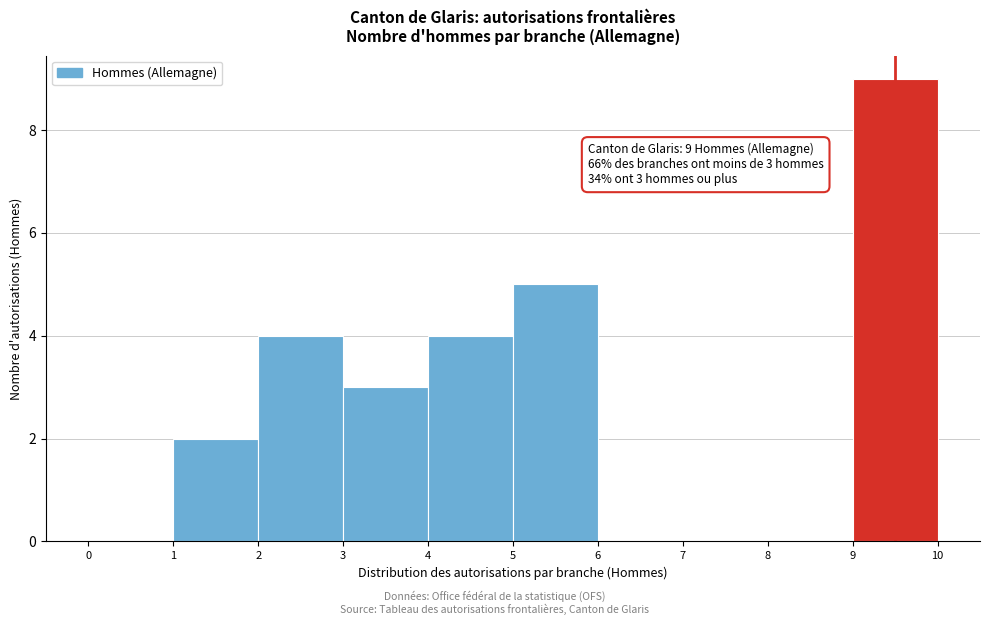

Which range on the x-axis has the tallest bar?

9 to 10